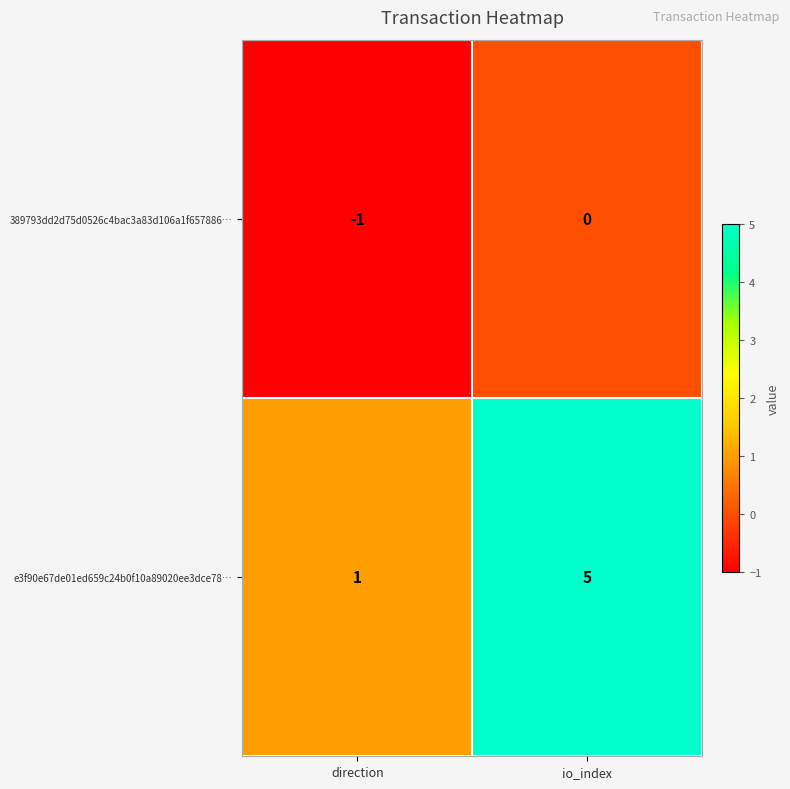

True or false: 389793dd2d75d0526c4bac3a83d106a1f657886… has a value of 0 at io_index.

True